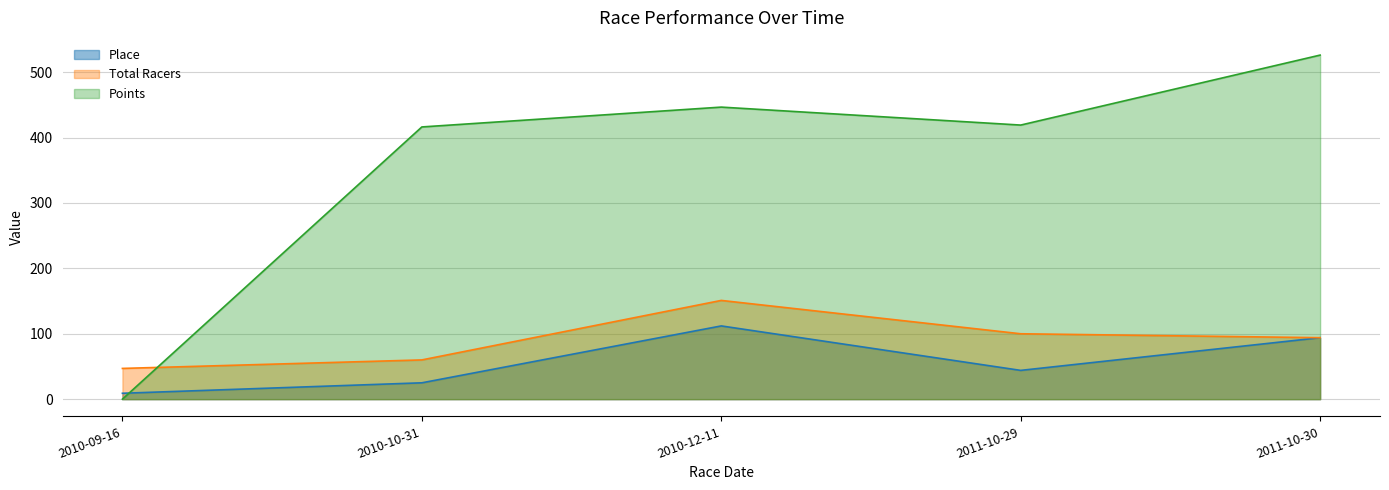

What is the label of the 2nd point from the left?

2010-10-31